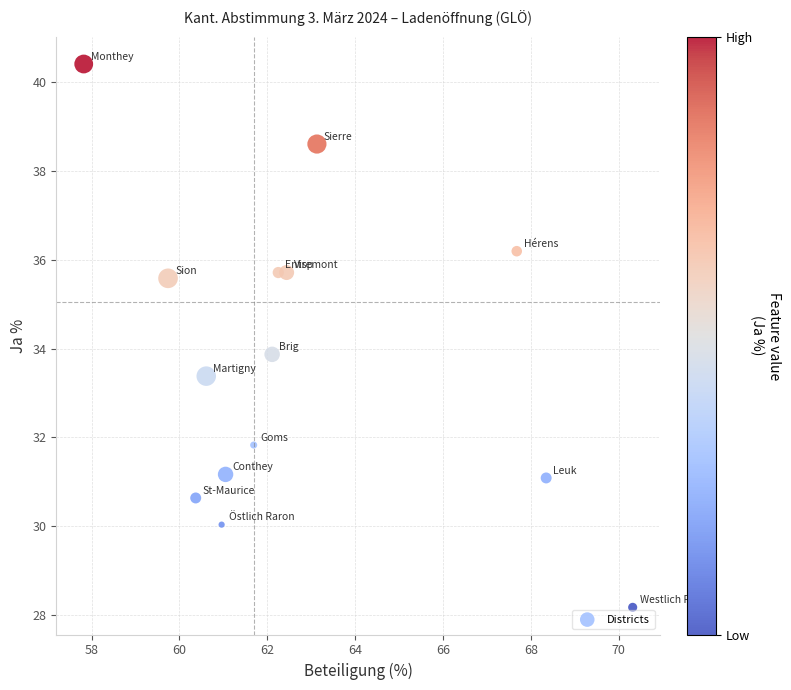

What is the range of Y values (max minus min)?

12.2